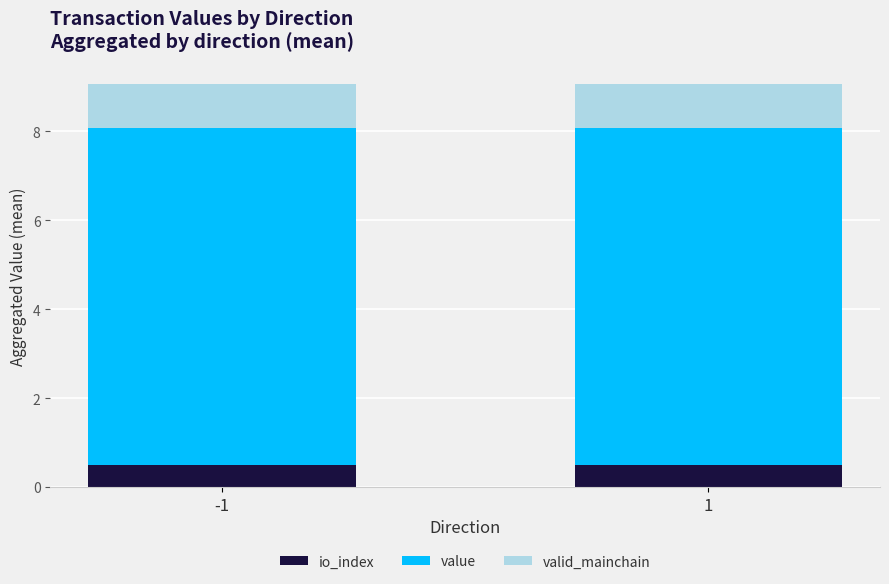

What is the total value across all series at 1?

9.1